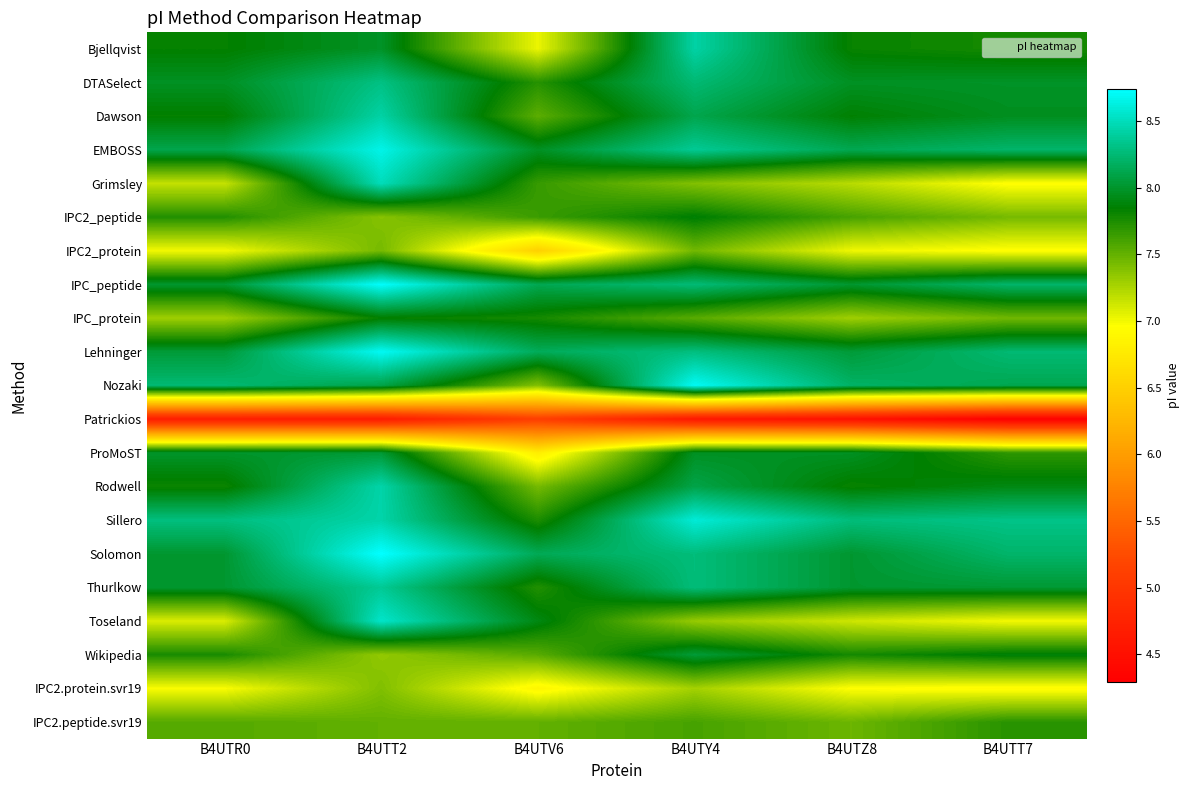

Which label corresponds to the smallest value in the chart?

B4UTT7